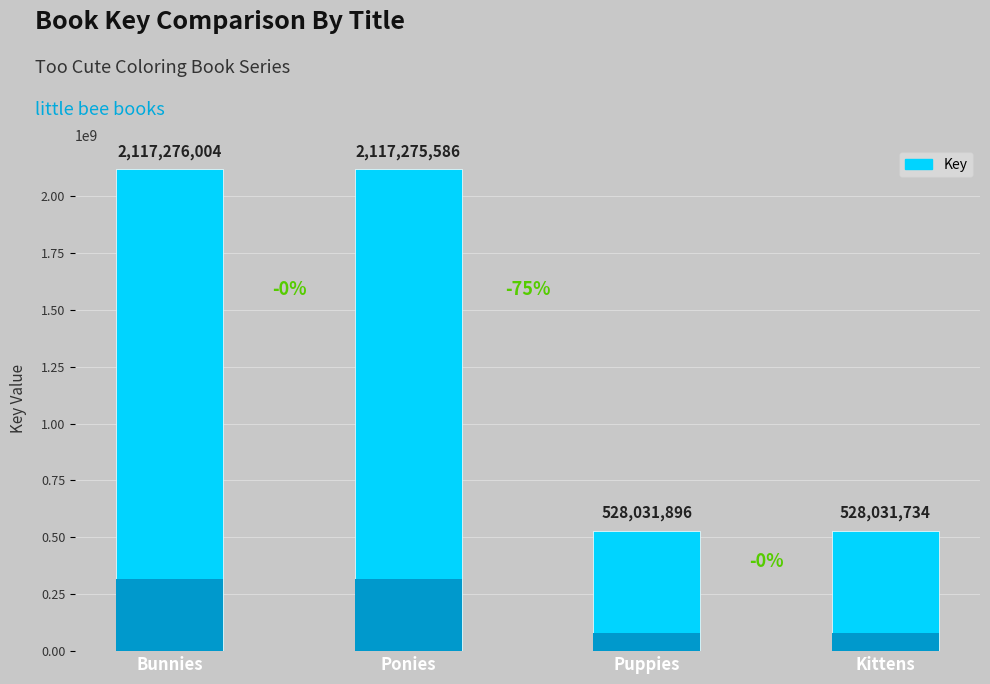

How many series are shown in this chart?

1